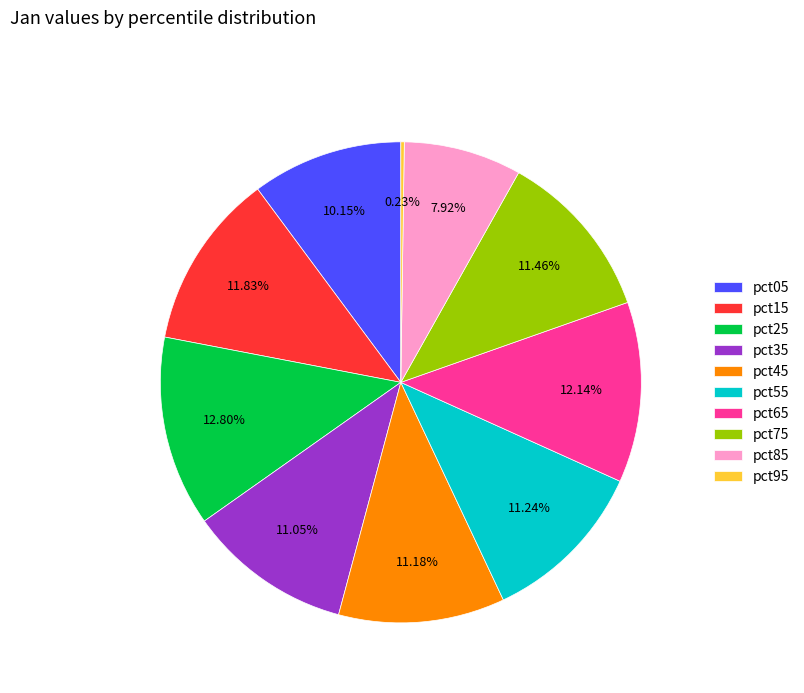

To the nearest percent, what is the difference between the pct45 and pct85 slice percentages?

3%